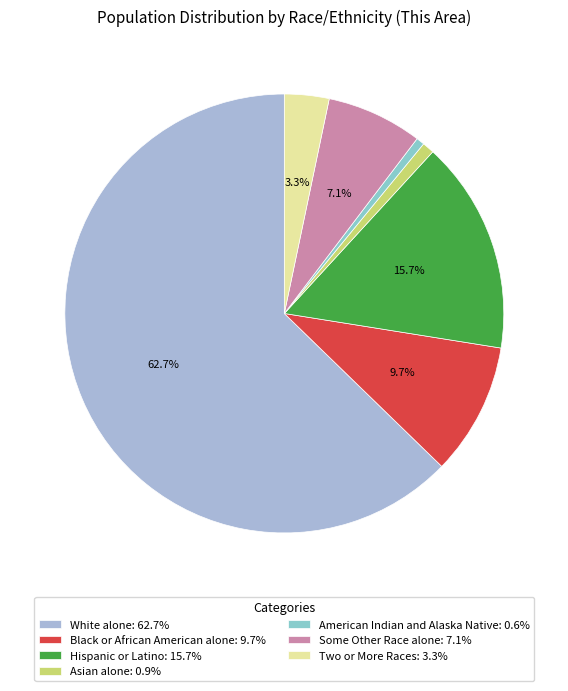

What percentage do White alone and Some Other Race alone together represent?

69.8%